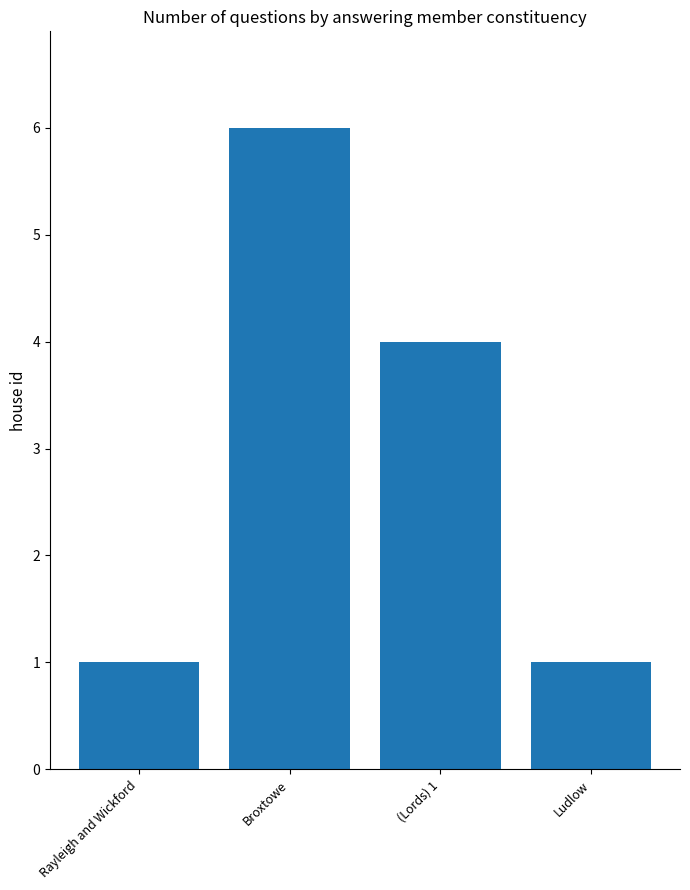

What is the sum of the values at Rayleigh and Wickford and Broxtowe?

7